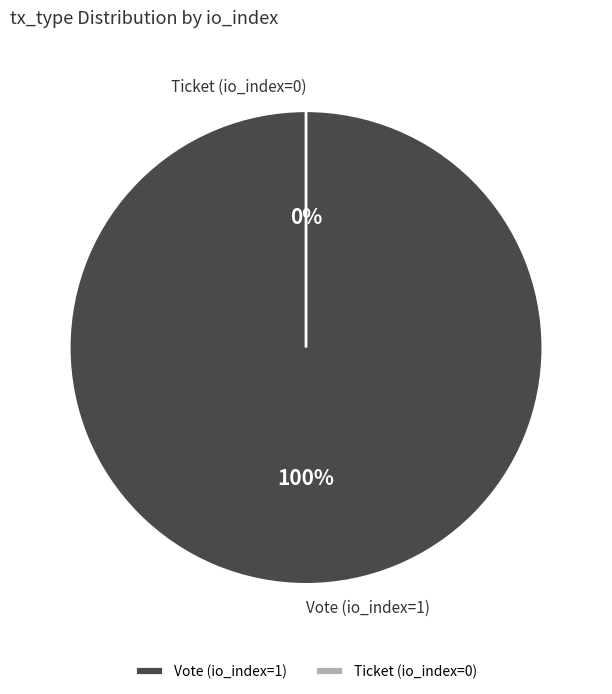

To the nearest percent, what is the difference between the largest and smallest slice percentages?

100%